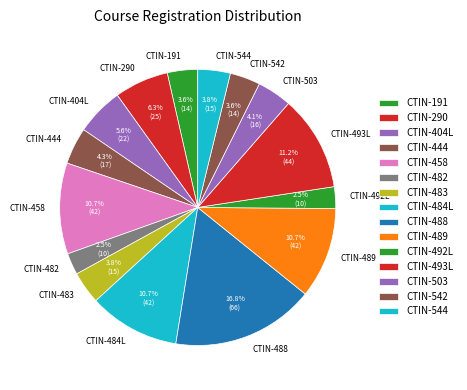

Combined, do CTIN-542 and CTIN-191 account for over 50%?

No